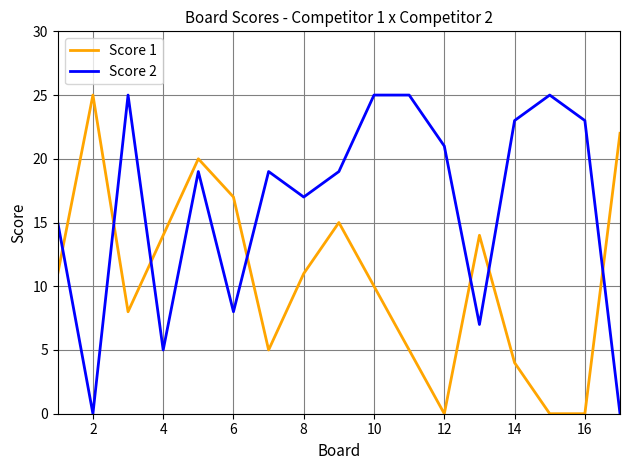

Reading right to left, what are all the values shown in this chart?

Score 1: 22	0	0	4	14	0	5	10	15	11	5	17	20	14	8	25	11
Score 2: 0	23	25	23	7	21	25	25	19	17	19	8	19	5	25	0	15